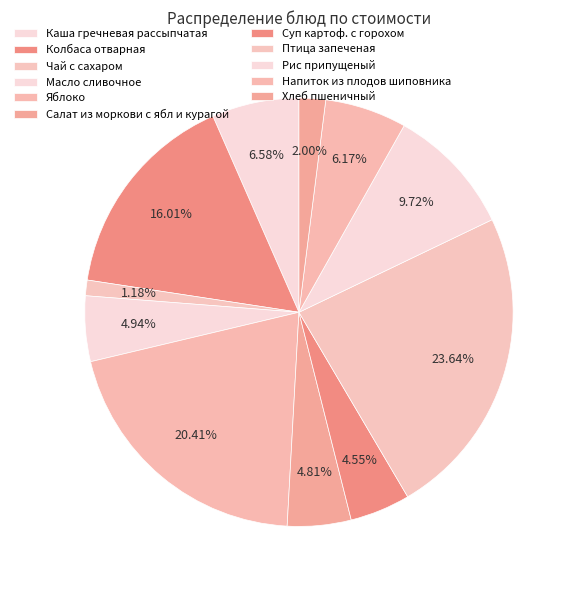

How many slices are in this pie chart?

11